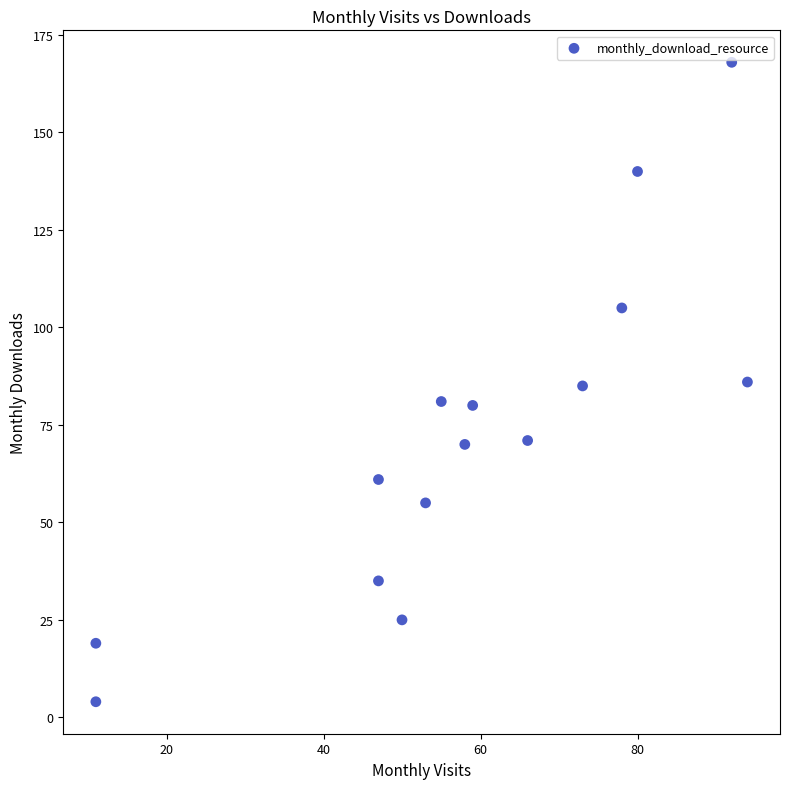

What is the range of Y values (max minus min)?

164